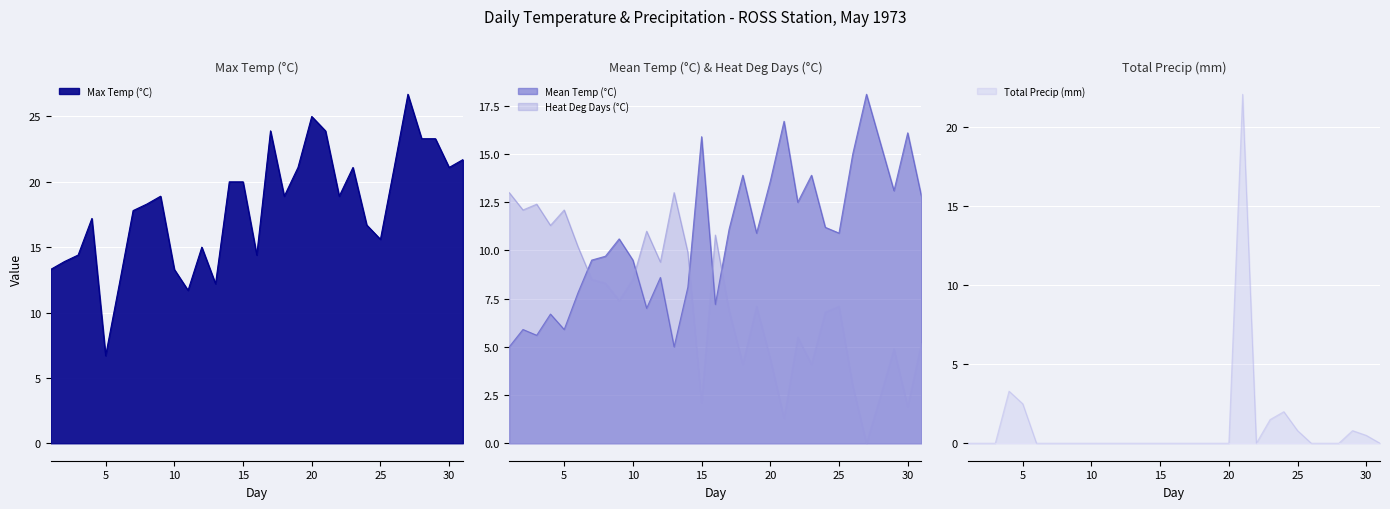

What is the minimum value for Mean Temp (°C)?

5.0